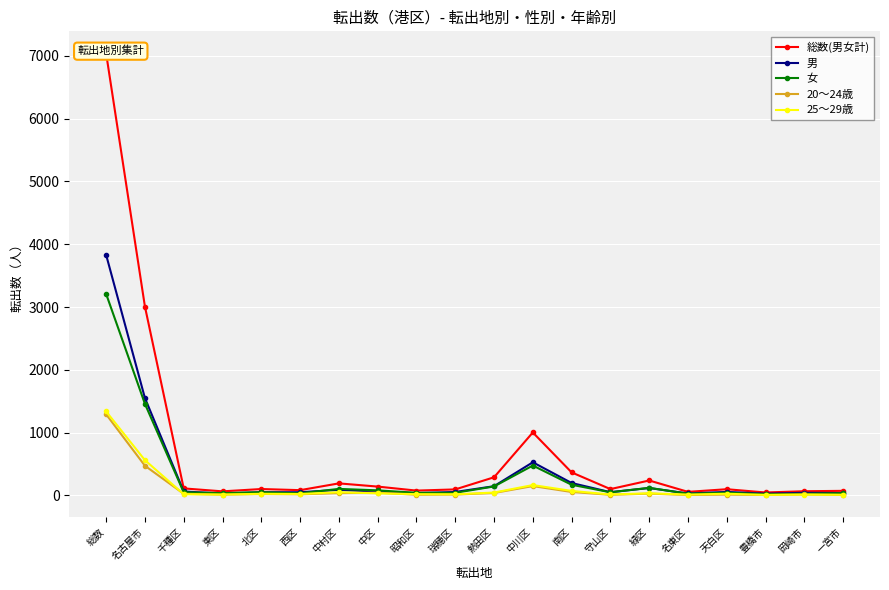

True or false: 総数(男女計) and 20〜24歳 intersect in this chart.

False